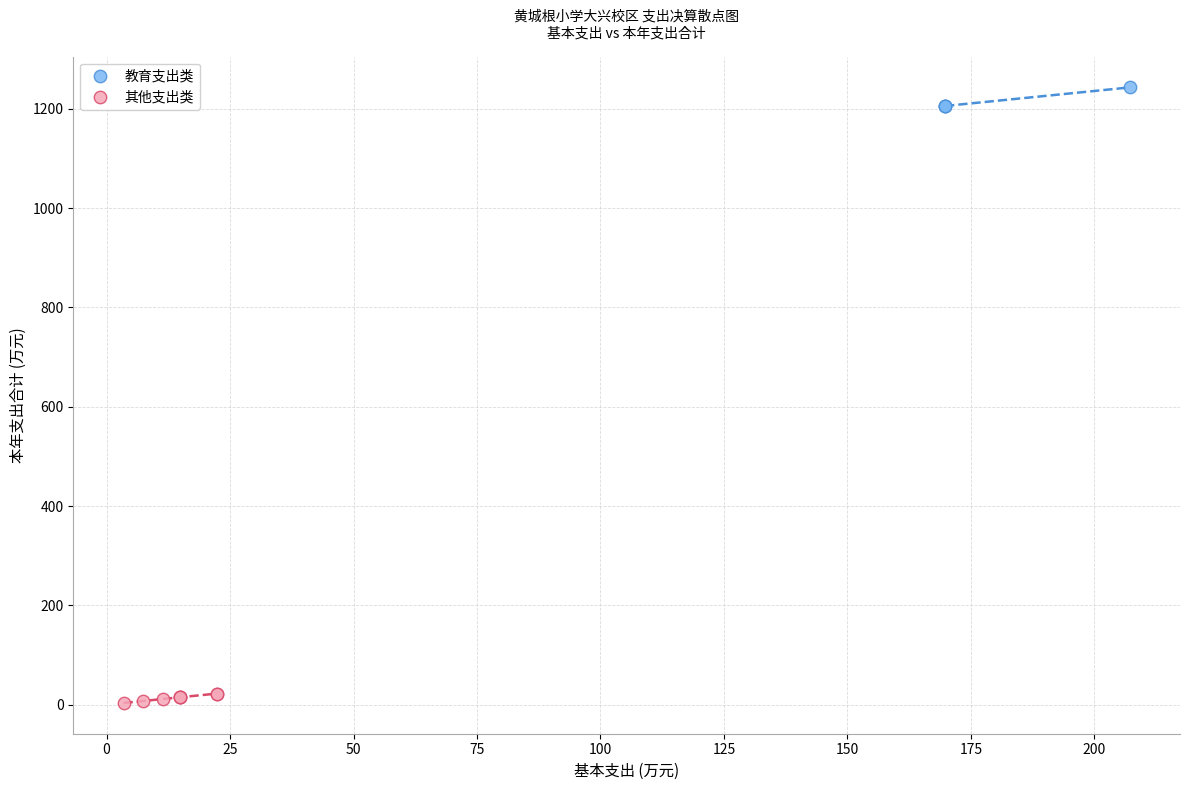

Which series contains the highest Y value?

教育支出类